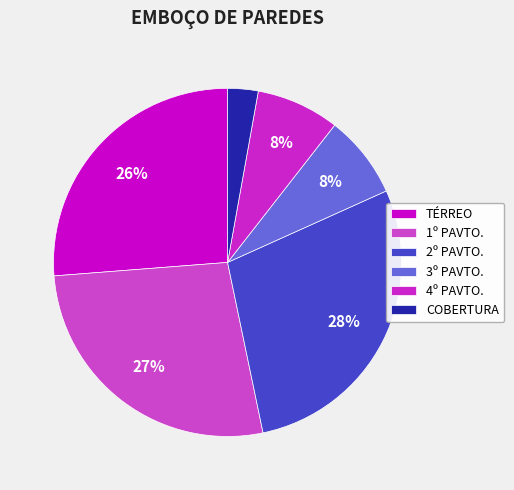

How many slices are in this pie chart?

6